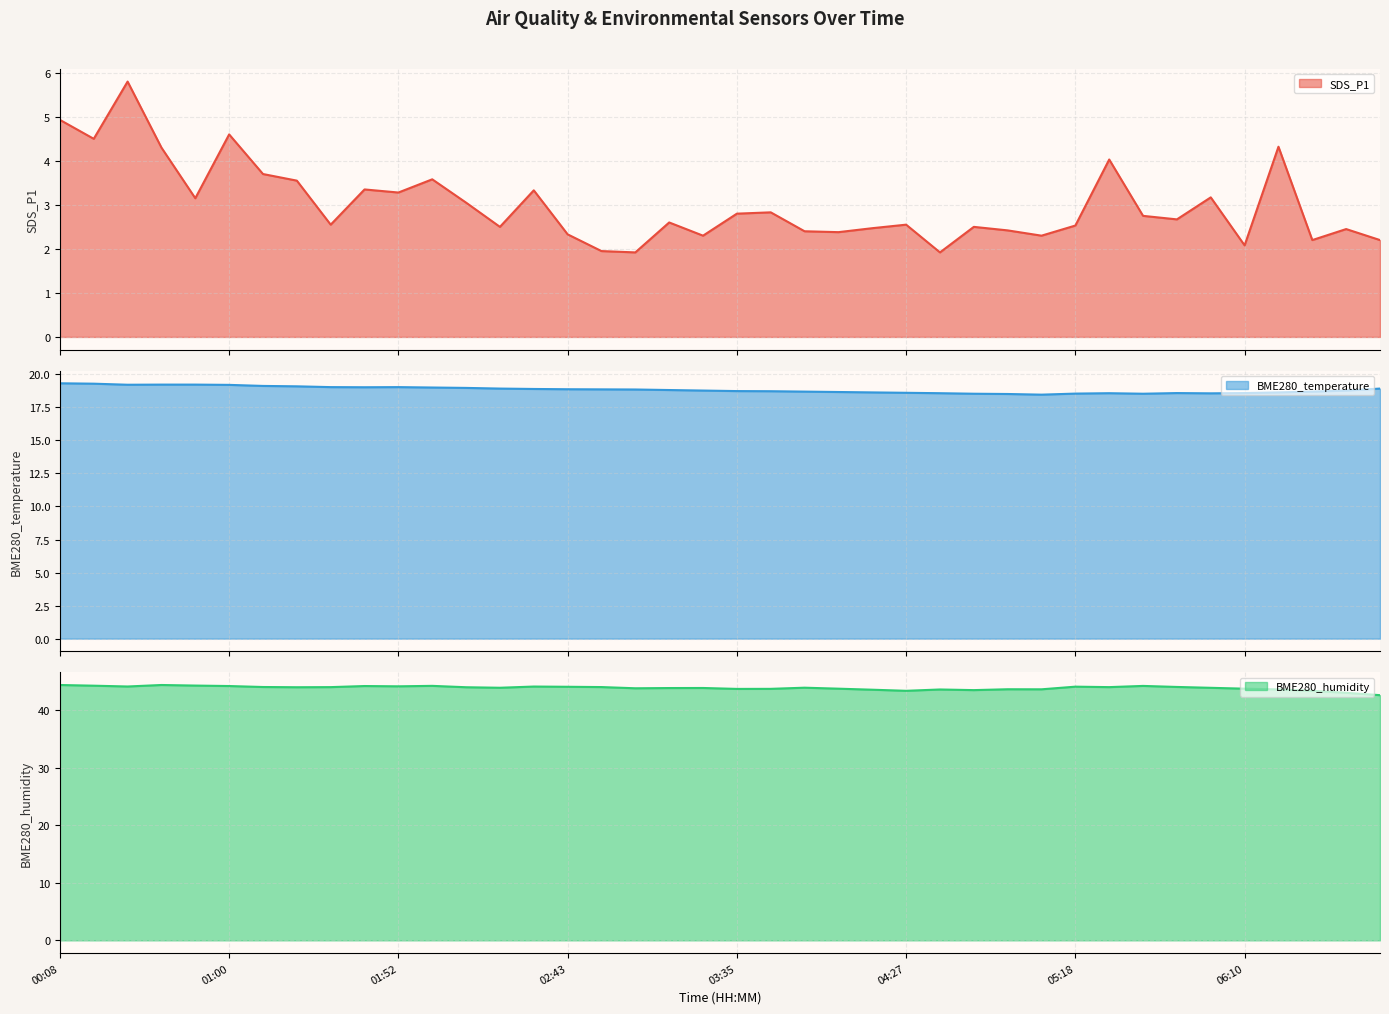

Reading left to right, list all the values displayed in this chart.

SDS_P1: 00:08=4.9	00:19=4.5	00:29=5.8	00:39=4.3	00:50=3.1	01:00=4.6	01:10=3.7	01:21=3.5	01:31=2.5	01:41=3.4	01:52=3.3	02:02=3.6	02:12=3.0	02:23=2.5	02:33=3.3	02:43=2.3	02:54=1.9	03:04=1.9	03:14=2.6	03:25=2.3	03:35=2.8	03:45=2.8	03:56=2.4	04:06=2.4	04:16=2.5	04:27=2.5	04:37=1.9	04:47=2.5	04:58=2.4	05:08=2.3	05:18=2.5	05:28=4.0	05:39=2.8	05:49=2.7	05:59=3.2	06:10=2.1	06:20=4.3	06:30=2.2	06:41=2.5	06:51=2.2
BME280_temperature: 00:08=19.3	00:19=19.3	00:29=19.2	00:39=19.2	00:50=19.2	01:00=19.2	01:10=19.1	01:21=19.1	01:31=19.0	01:41=19.0	01:52=19.0	02:02=19.0	02:12=19.0	02:23=18.9	02:33=18.9	02:43=18.9	02:54=18.9	03:04=18.9	03:14=18.8	03:25=18.8	03:35=18.7	03:45=18.7	03:56=18.7	04:06=18.7	04:16=18.6	04:27=18.6	04:37=18.6	04:47=18.5	04:58=18.5	05:08=18.5	05:18=18.5	05:28=18.6	05:39=18.5	05:49=18.6	05:59=18.6	06:10=18.6	06:20=18.6	06:30=18.7	06:41=18.8	06:51=18.9
BME280_humidity: 00:08=44.4	00:19=44.3	00:29=44.2	00:39=44.4	00:50=44.3	01:00=44.2	01:10=44.1	01:21=44.0	01:31=44.1	01:41=44.2	01:52=44.2	02:02=44.3	02:12=44.0	02:23=44.0	02:33=44.2	02:43=44.1	02:54=44.1	03:04=43.9	03:14=43.9	03:25=43.9	03:35=43.8	03:45=43.8	03:56=44.0	04:06=43.8	04:16=43.6	04:27=43.4	04:37=43.6	04:47=43.5	04:58=43.7	05:08=43.7	05:18=44.1	05:28=44.1	05:39=44.3	05:49=44.1	05:59=43.9	06:10=43.8	06:20=43.7	06:30=43.4	06:41=43.1	06:51=42.7